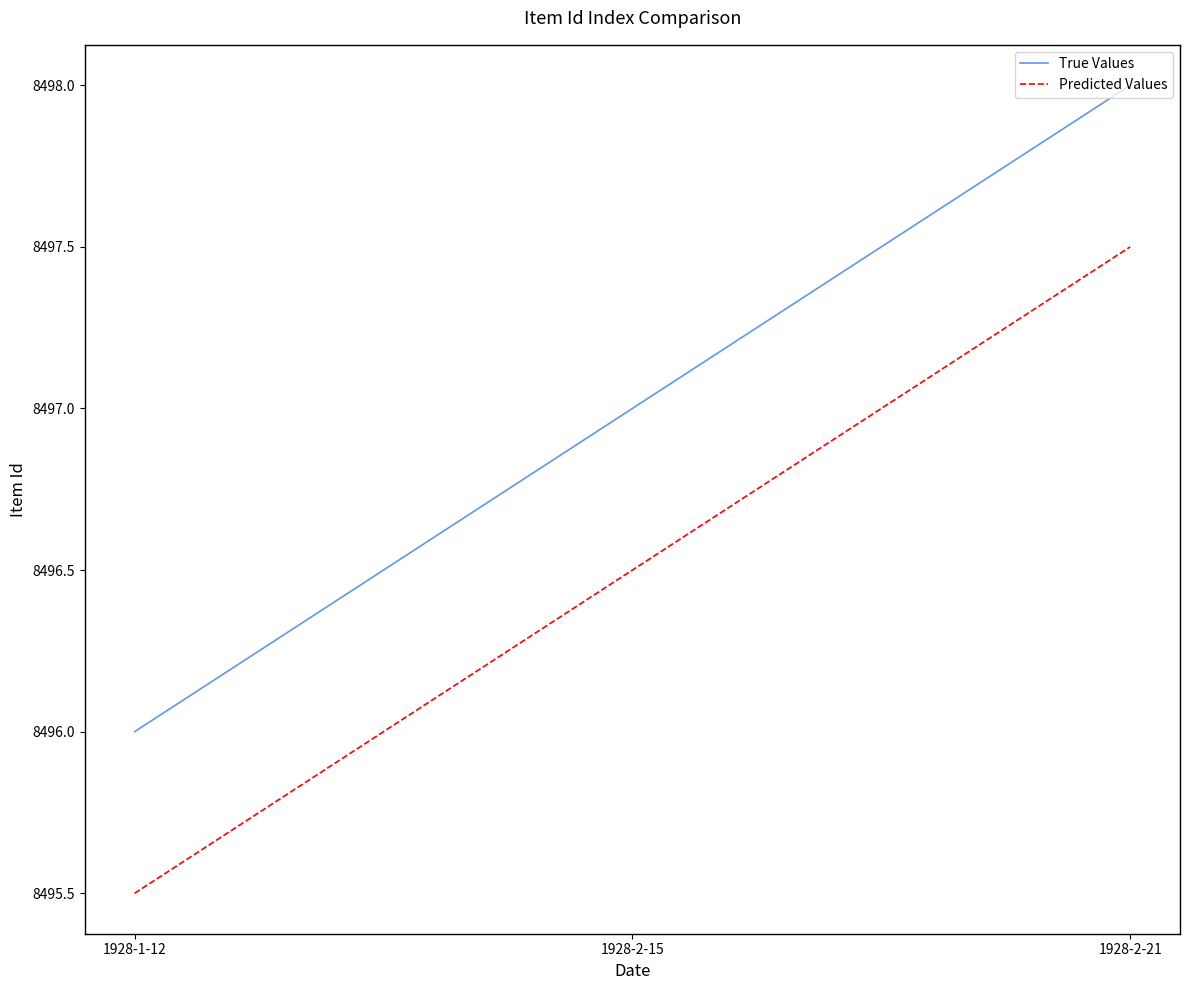

What position from the left is 1928-1-12?

1